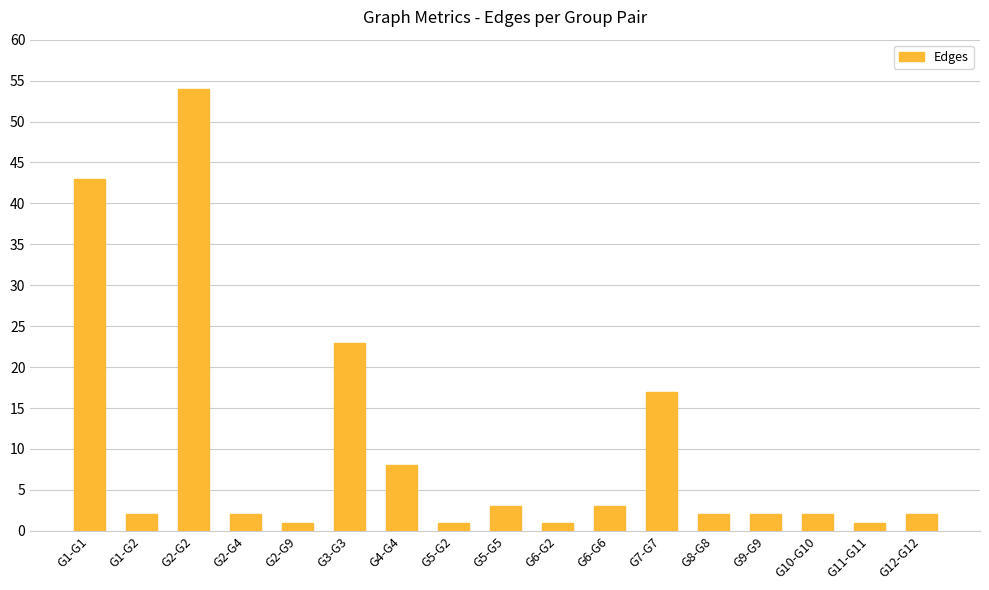

How many bars are there in total?

17